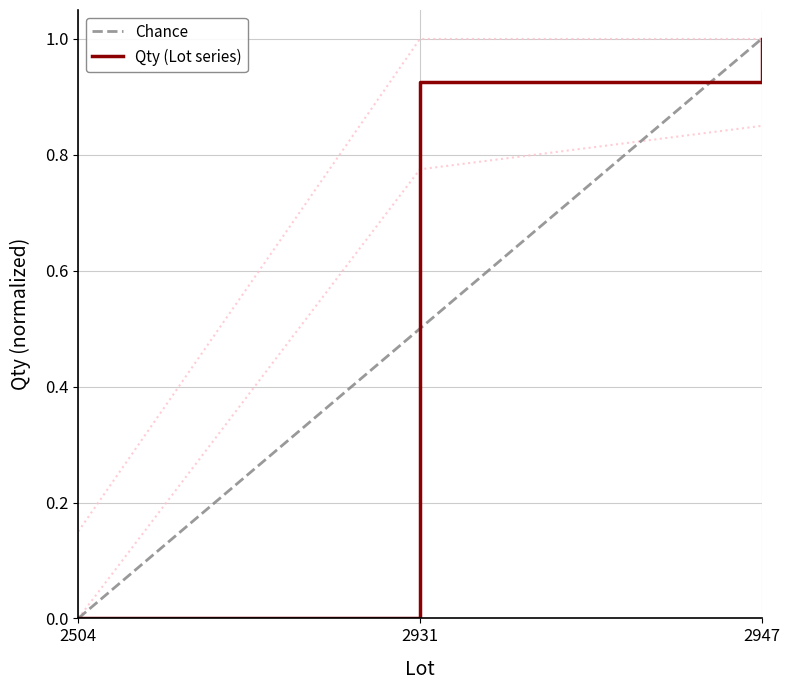

List the labels in order of value, largest first.

2947, 2931, 2504